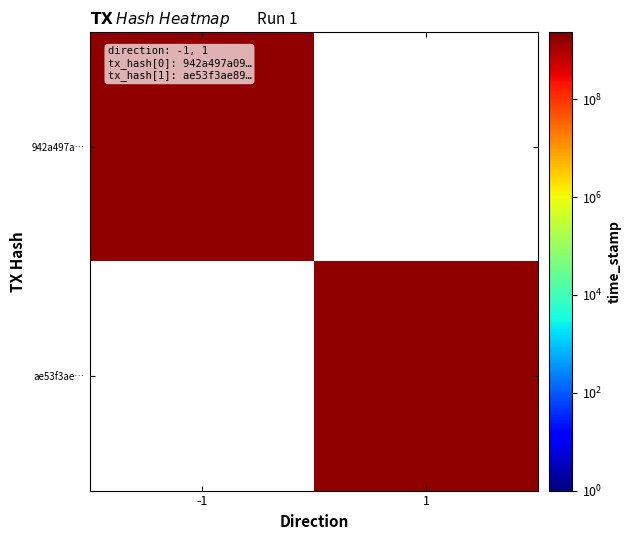

Which label corresponds to the largest value in the chart?

-1